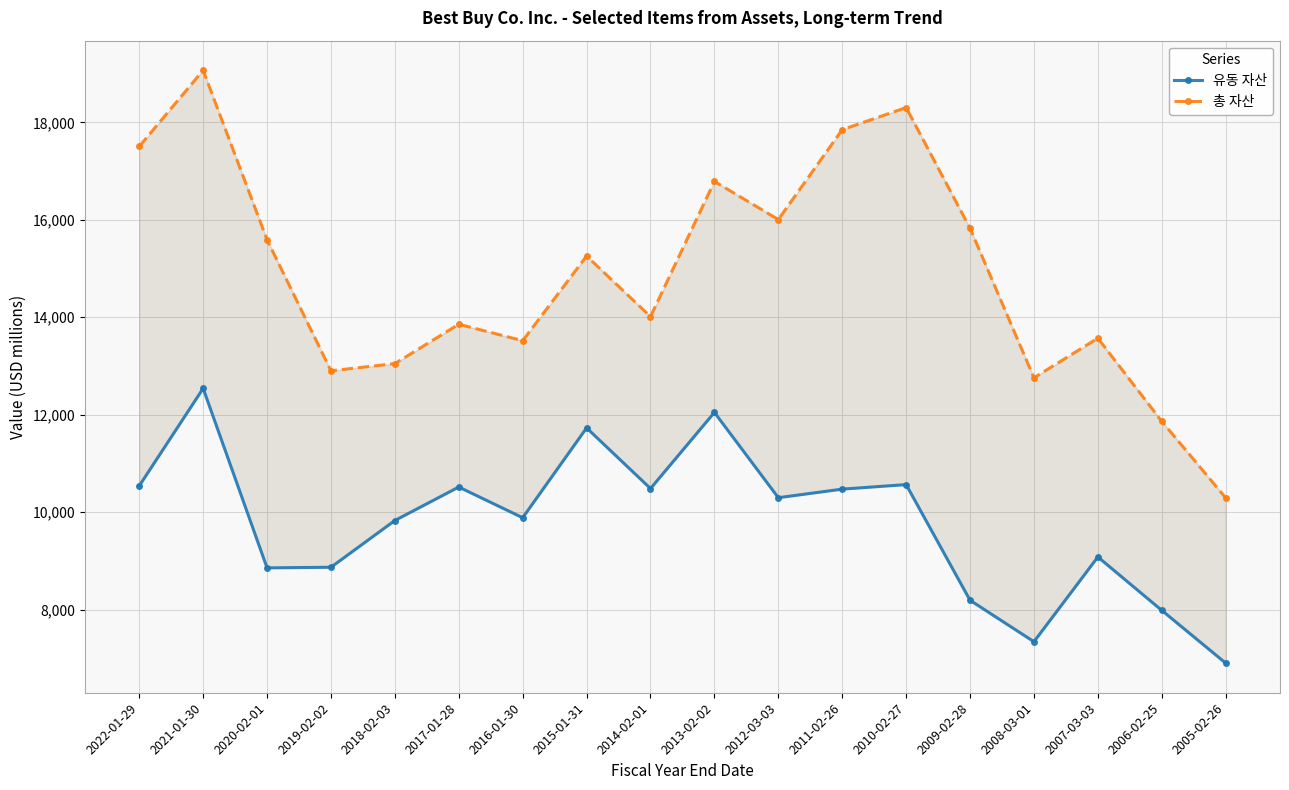

Between 2014-02-01 and 2005-02-26, which is larger?

2014-02-01